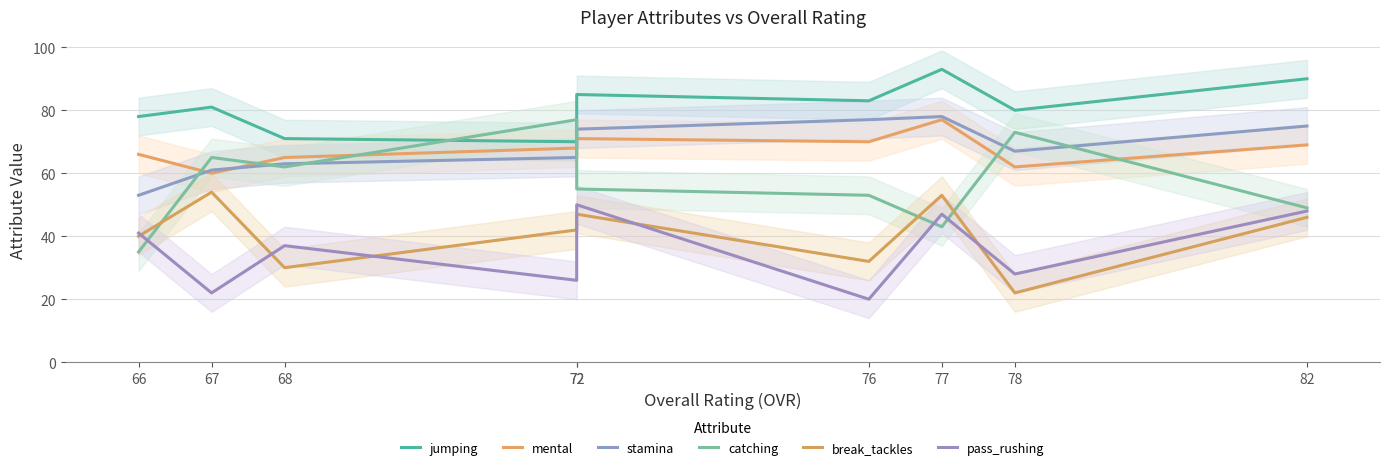

How many lines are shown in the chart?

6